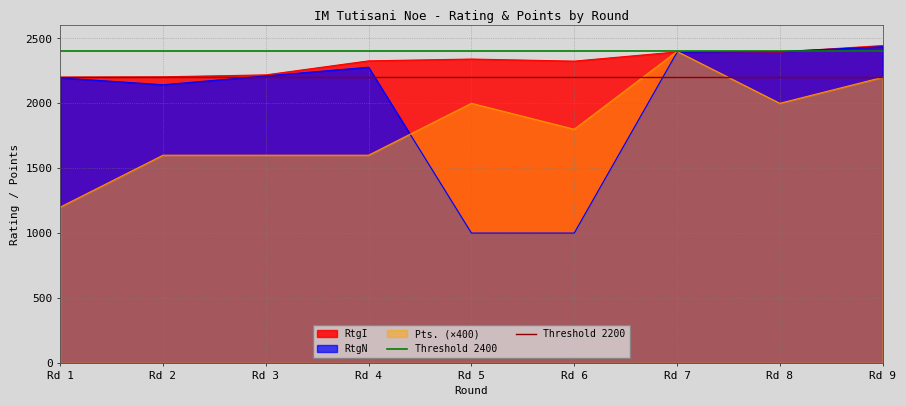

At which label is RtgN closest to 1718?

Rd 2